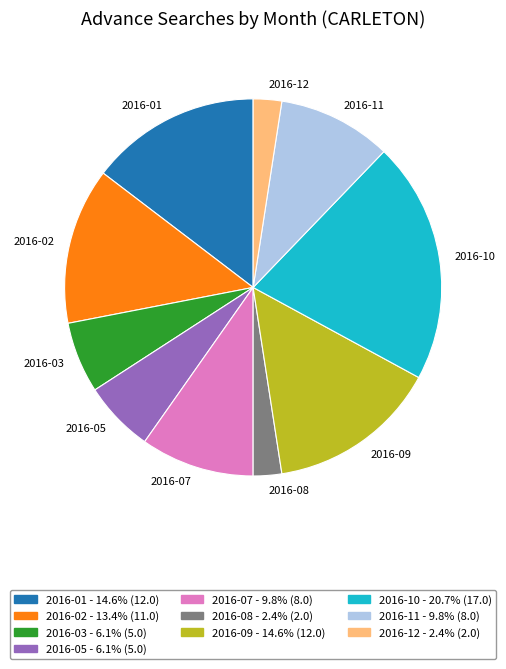

True or false: 2016-07 accounts for 2% of the total.

False